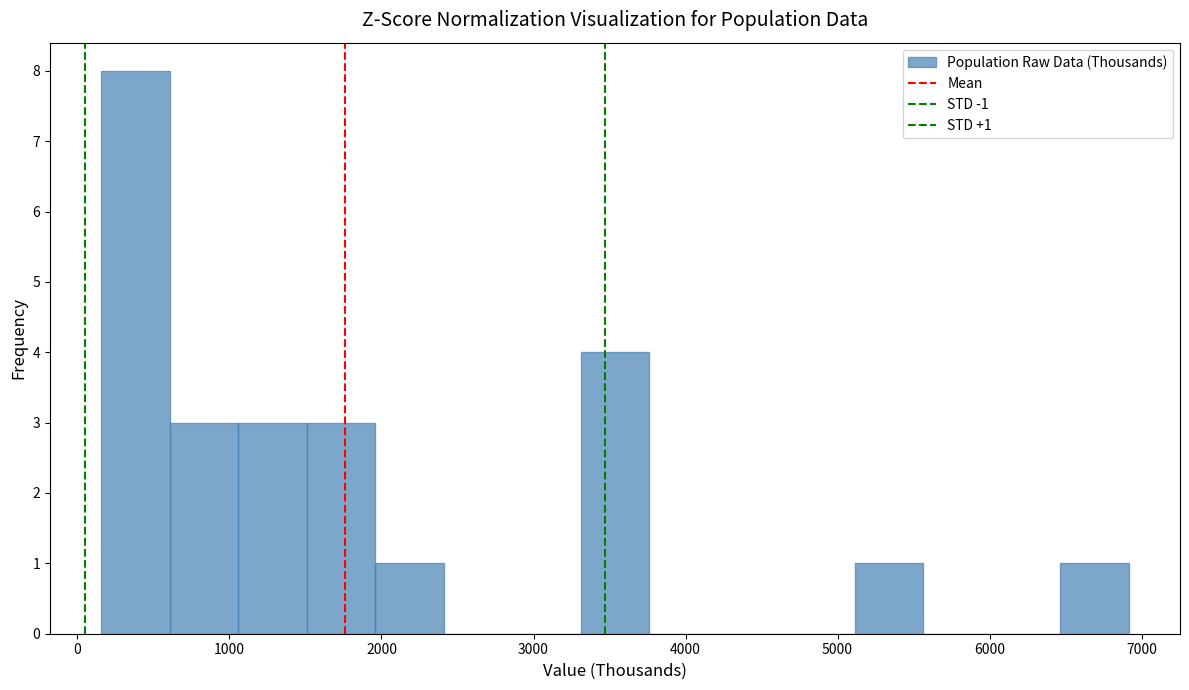

Over which range of the x-axis is the bar tallest?

200 to 600